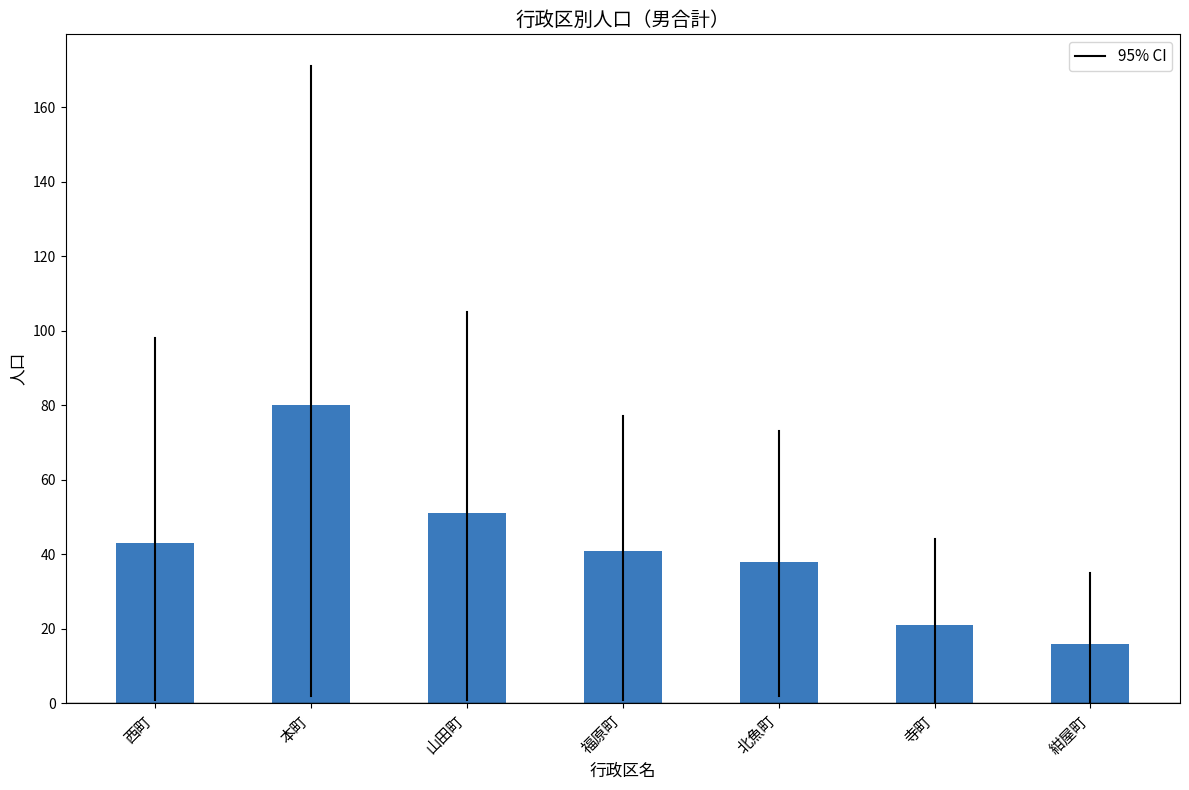

Reading right to left, extract all data points from this chart.

紺屋町=16	寺町=21	北魚町=38	福原町=41	山田町=51	本町=80	西町=43